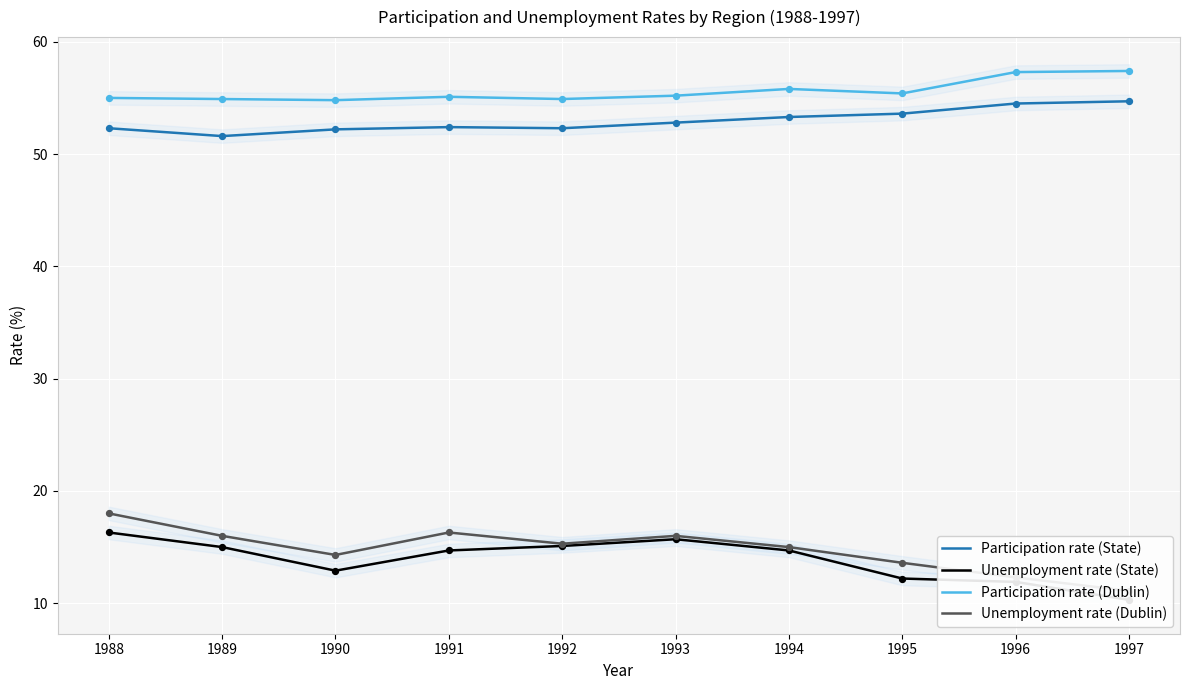

Which series has the widest spread of Y values?

Unemployment rate (Dublin)